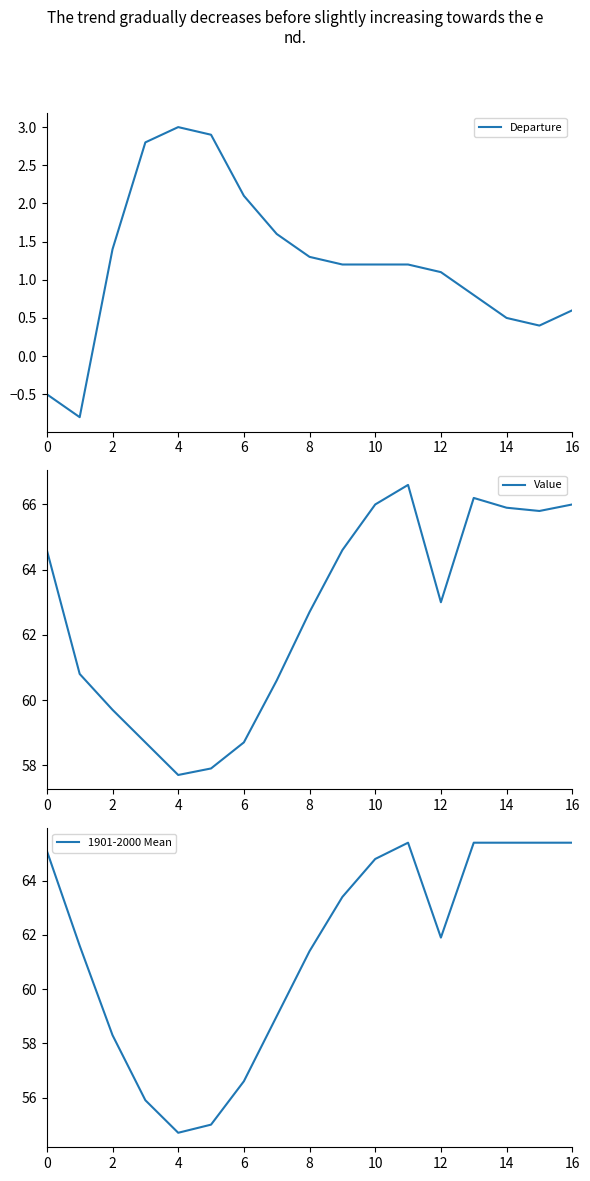

What is the maximum value shown in the chart?

66.6